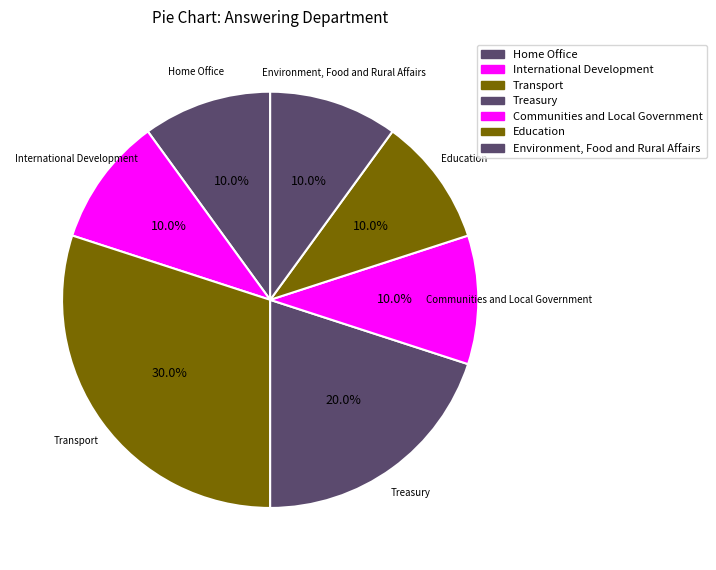

The Communities and Local Government slice represents 8% of the pie. True or false?

False